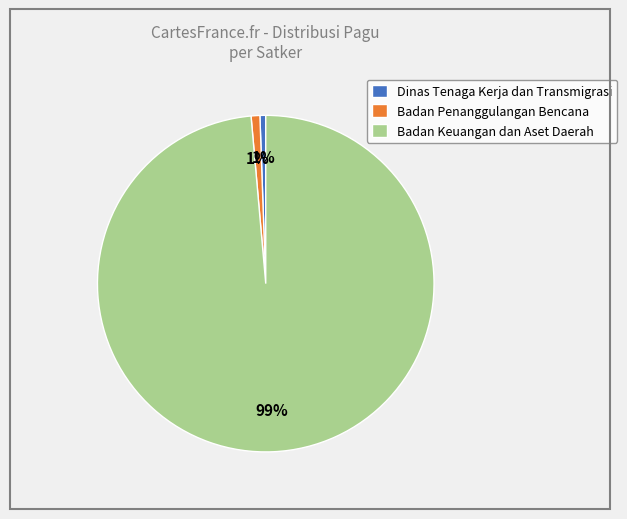

To the nearest percent, what is the average slice percentage?

33%